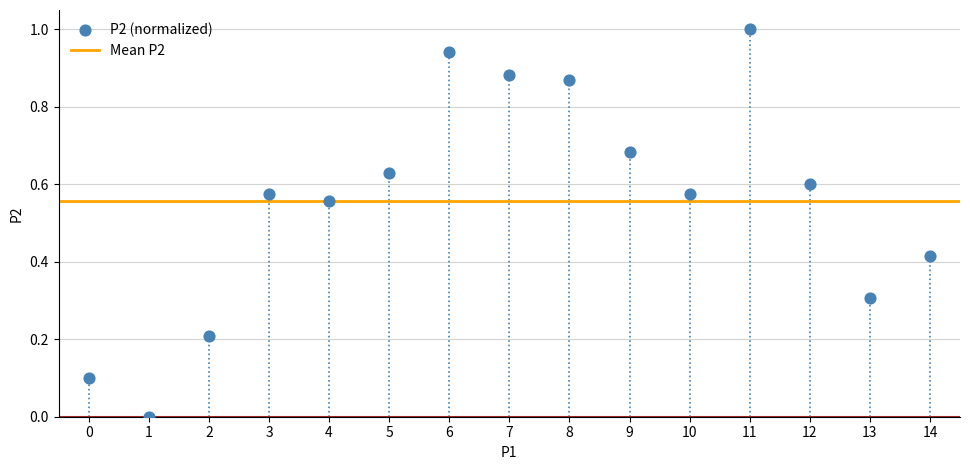

What is the range of Y values (max minus min)?

1.0